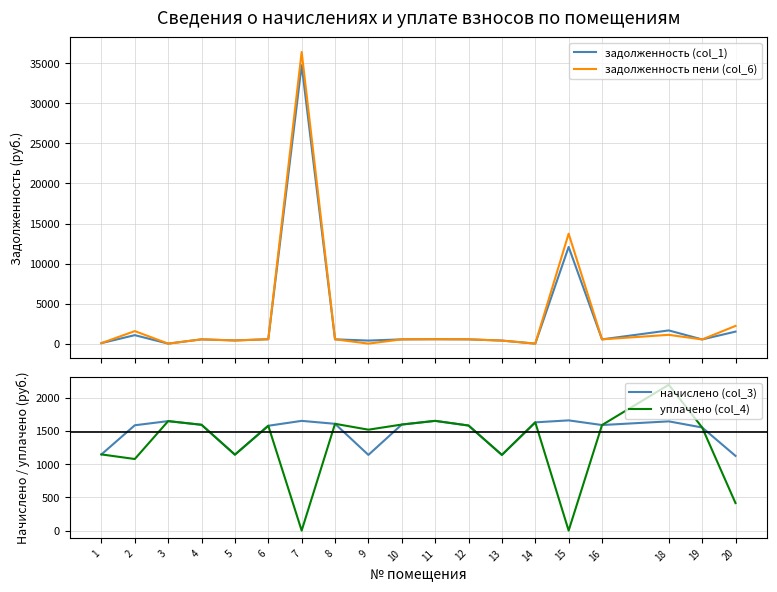

At which label is уплачено (col_4) closest to 1097?

2